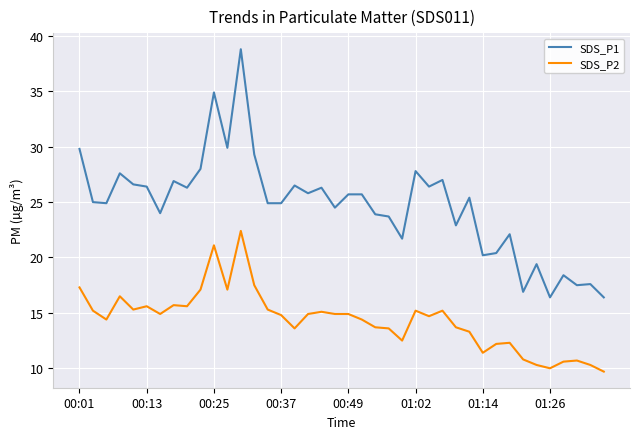

True or false: SDS_P2 and SDS_P1 cross at least once.

False